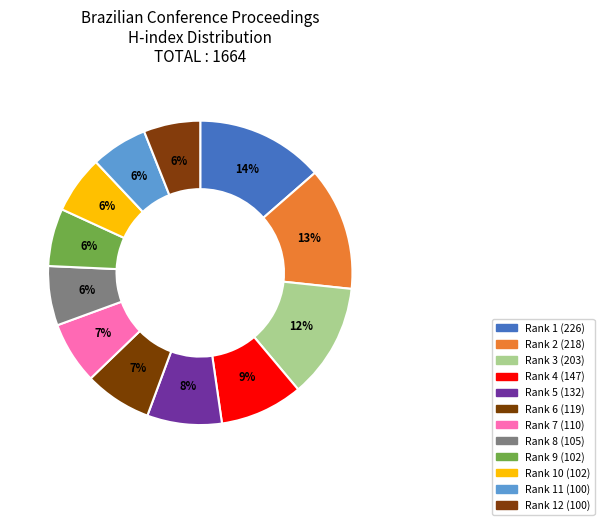

Rank the categories by value from highest to lowest.

Rank 1 (226), Rank 2 (218), Rank 3 (203), Rank 4 (147), Rank 5 (132), Rank 6 (119), Rank 7 (110), Rank 8 (105), Rank 9 (102), Rank 10 (102), Rank 11 (100), Rank 12 (100)